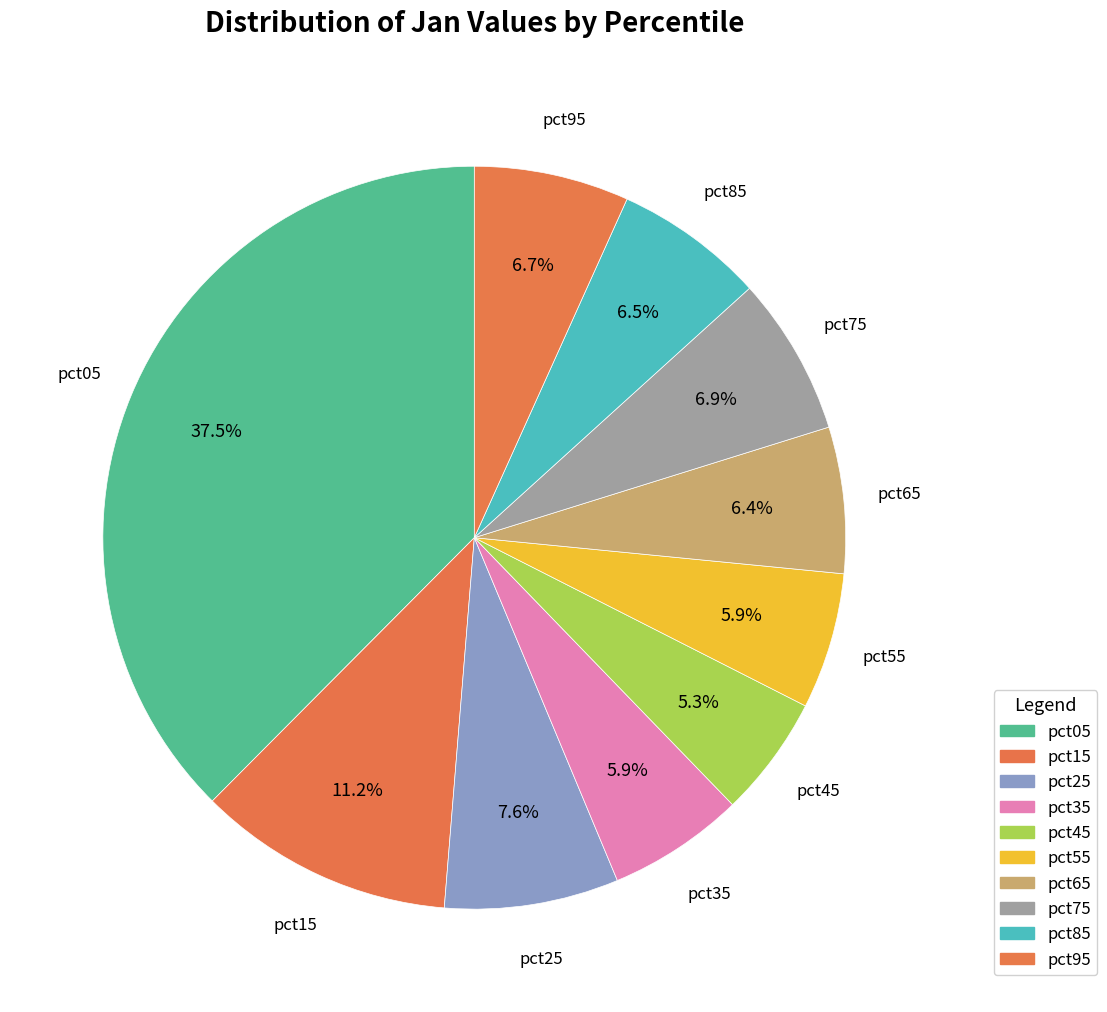

What percentage do pct85 and pct75 together represent?

13.4%